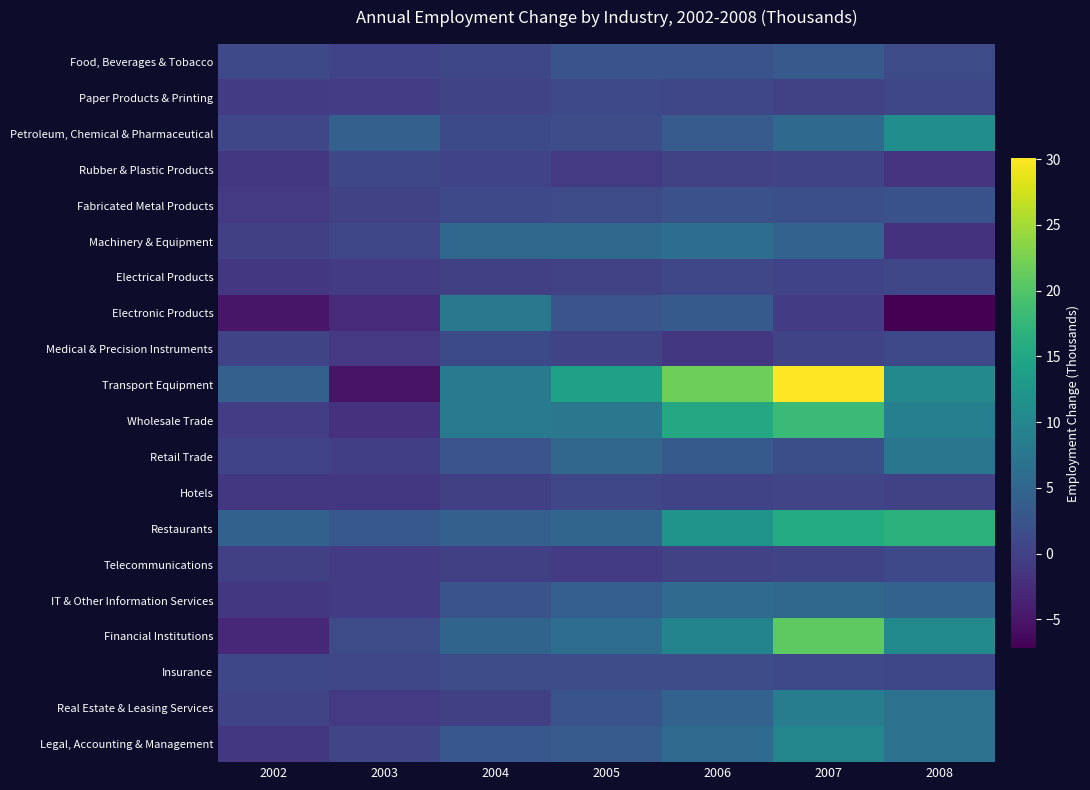

What is the minimum value shown in the chart?

-7.2